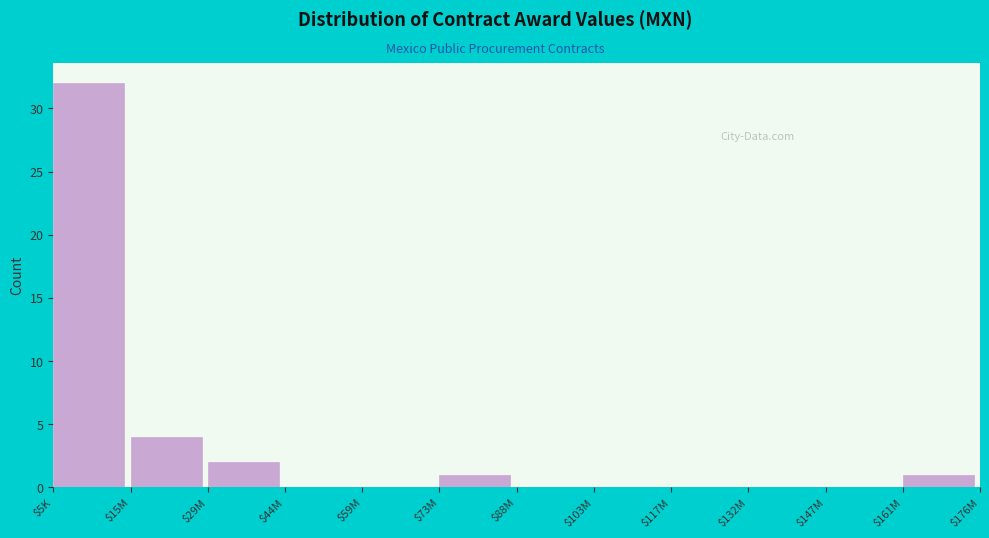

At which label is the value closest to 16?

$15M